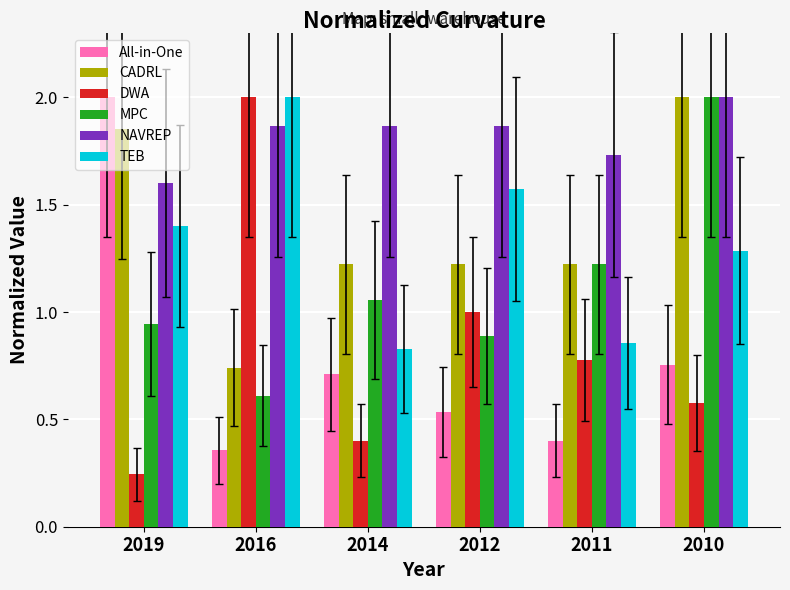

Between 2019 and 2014, which series saw the biggest shift?

All-in-One